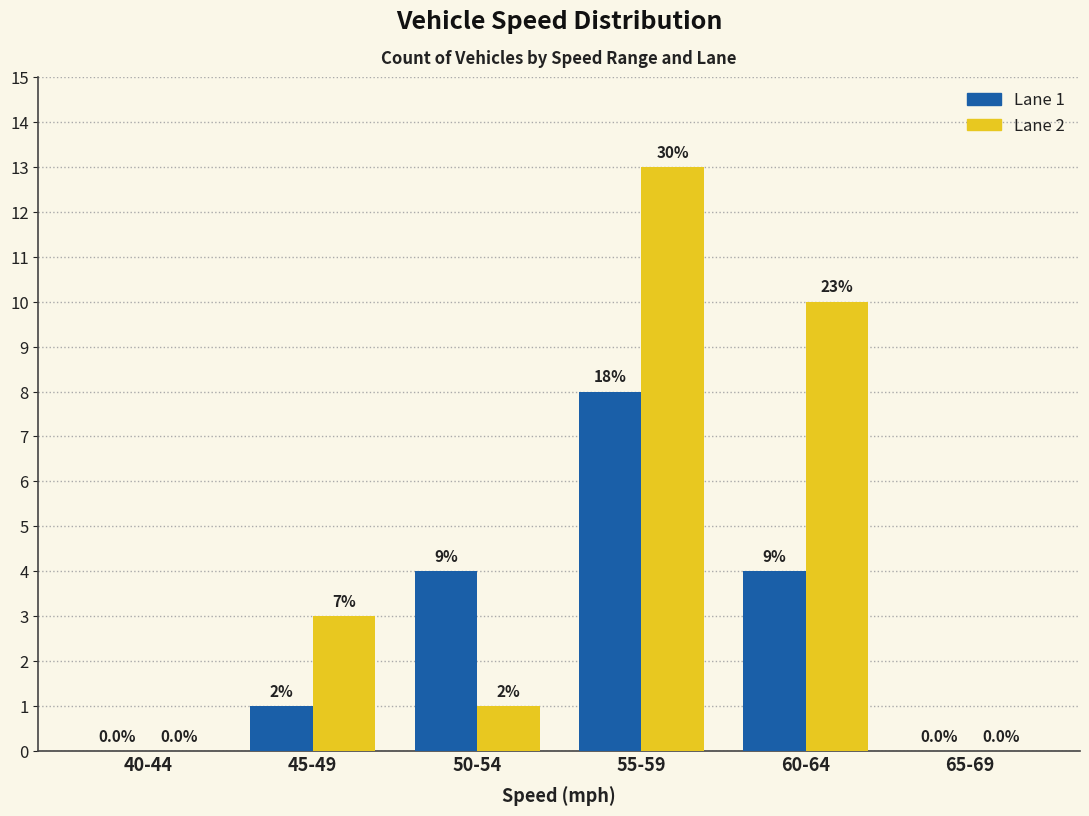

At which label is Lane 1 closest to 4?

50-54